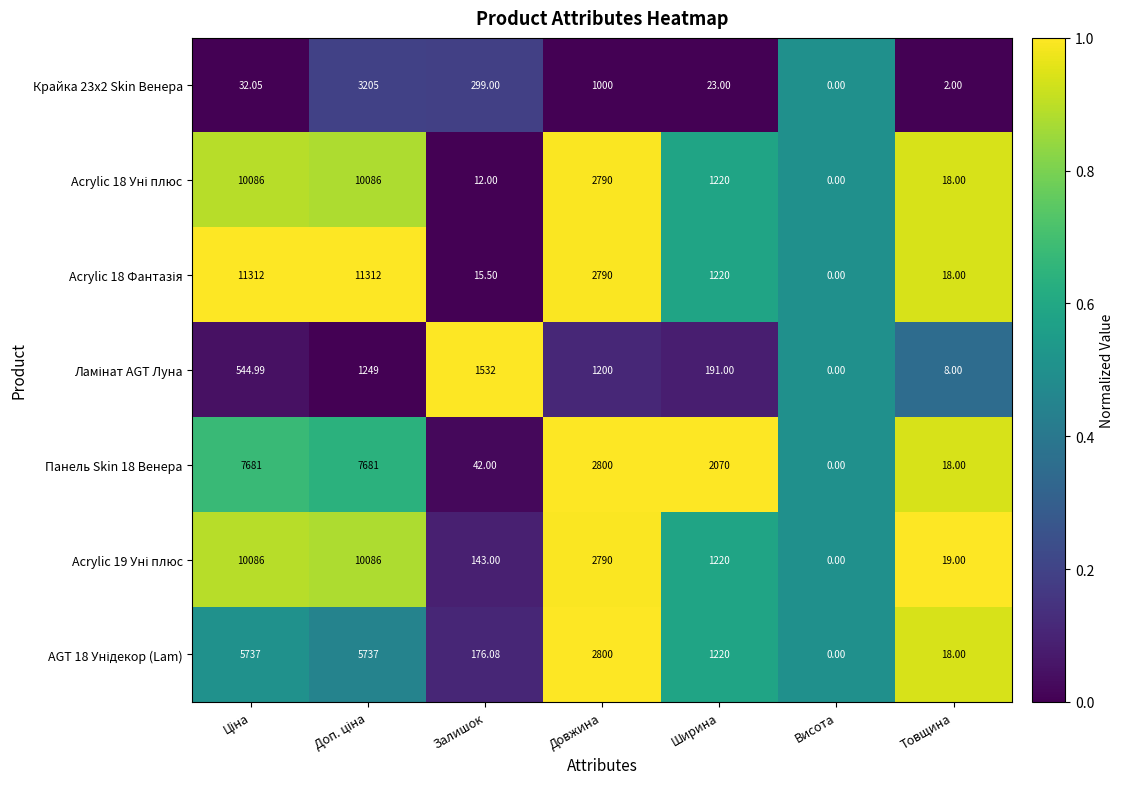

Where is Панель Skin 18 Венера nearest to the value 3840?

Довжина